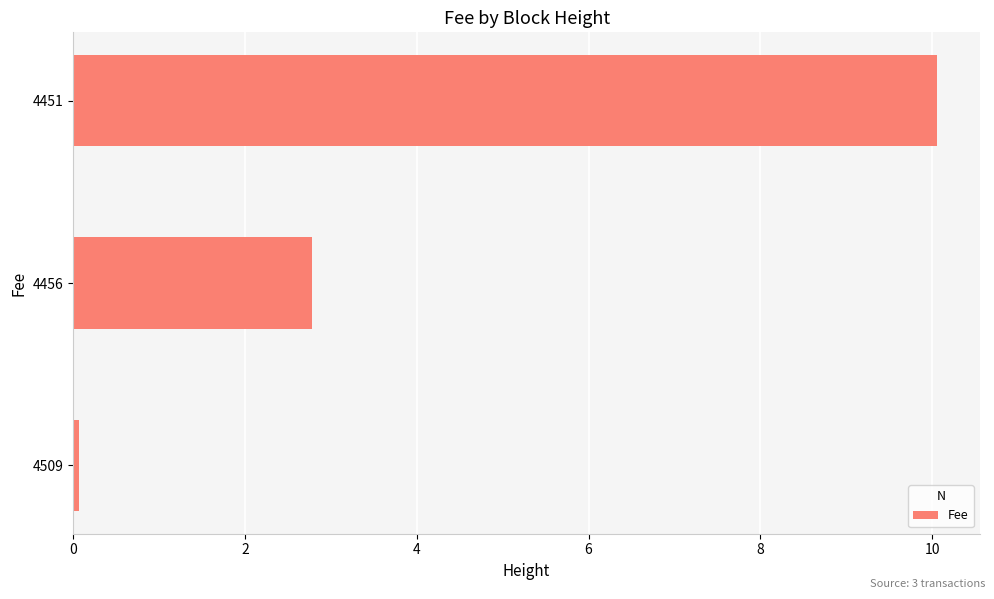

How many bars are there in total?

3